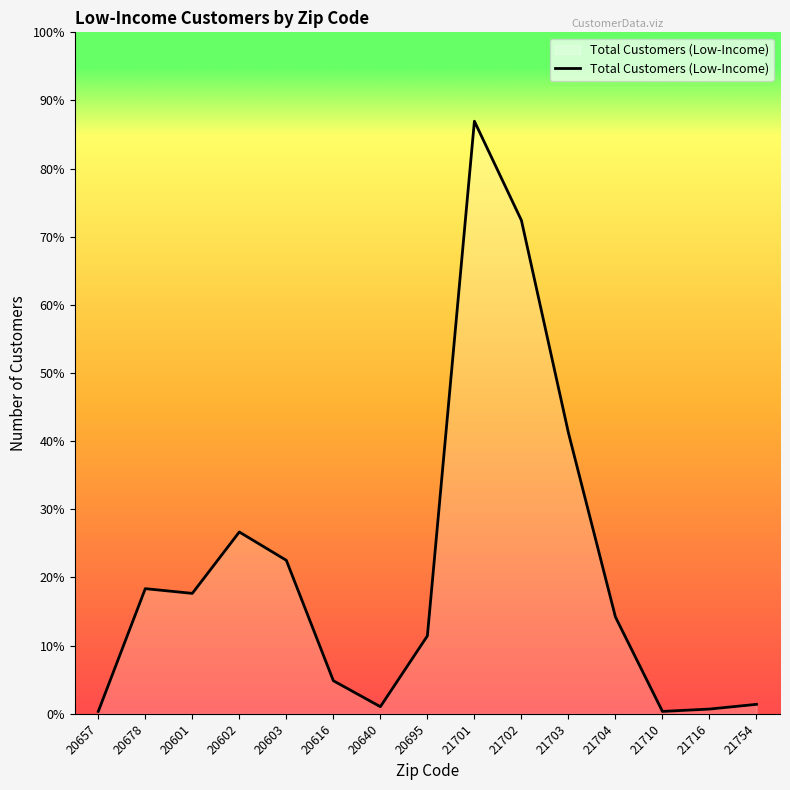

Approximately how many times larger is the value at 20695 compared to 21710?

33.0